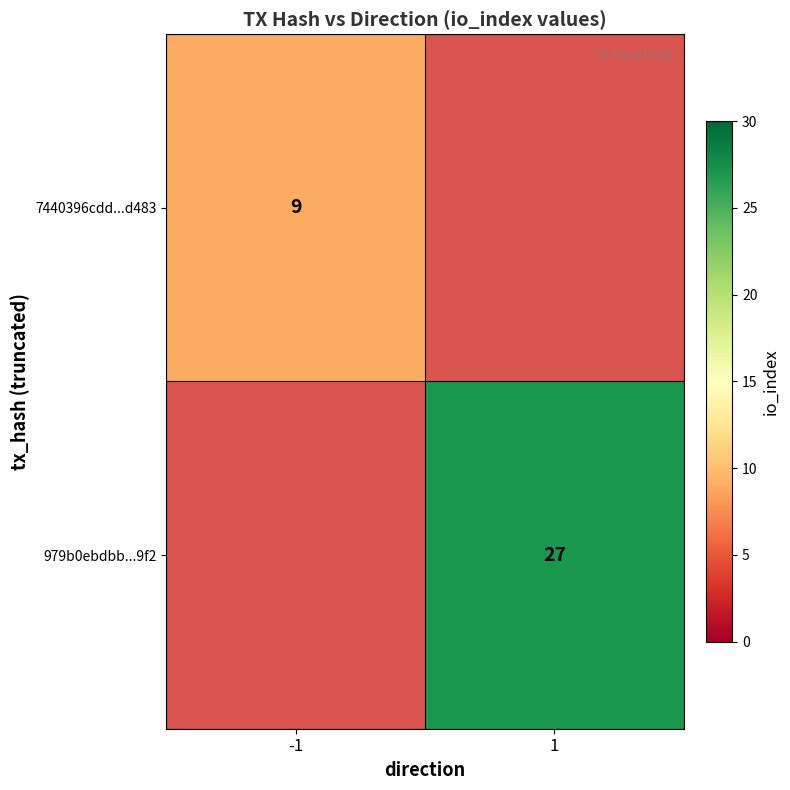

Is it true that 7440396cdd...d483 equals 9 at -1?

True